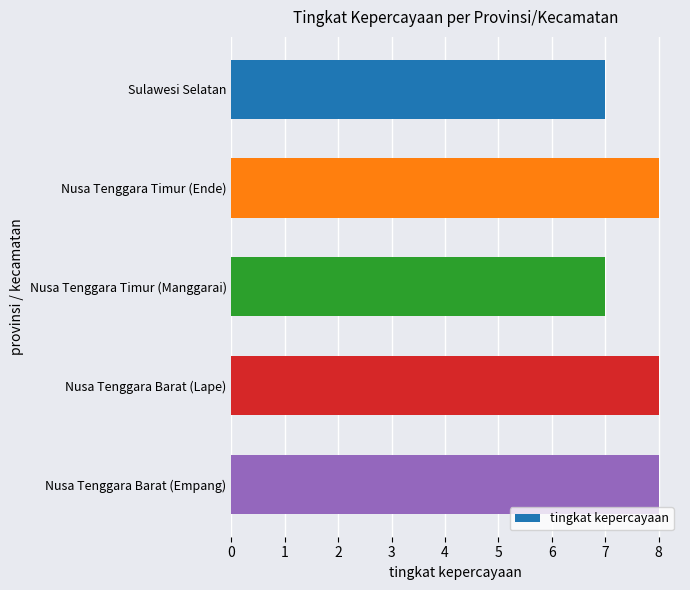

Reading top to bottom, list all the values displayed in this chart.

Sulawesi Selatan=7	Nusa Tenggara Timur (Ende)=8	Nusa Tenggara Timur (Manggarai)=7	Nusa Tenggara Barat (Lape)=8	Nusa Tenggara Barat (Empang)=8